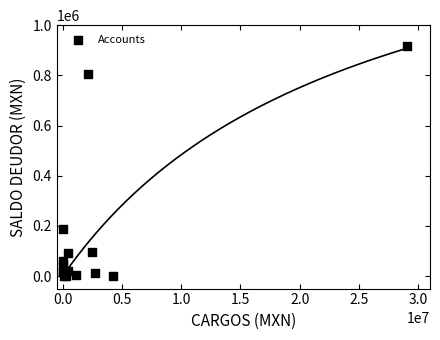

What Y value in the scatter plot is closest to 459459?

187103.7